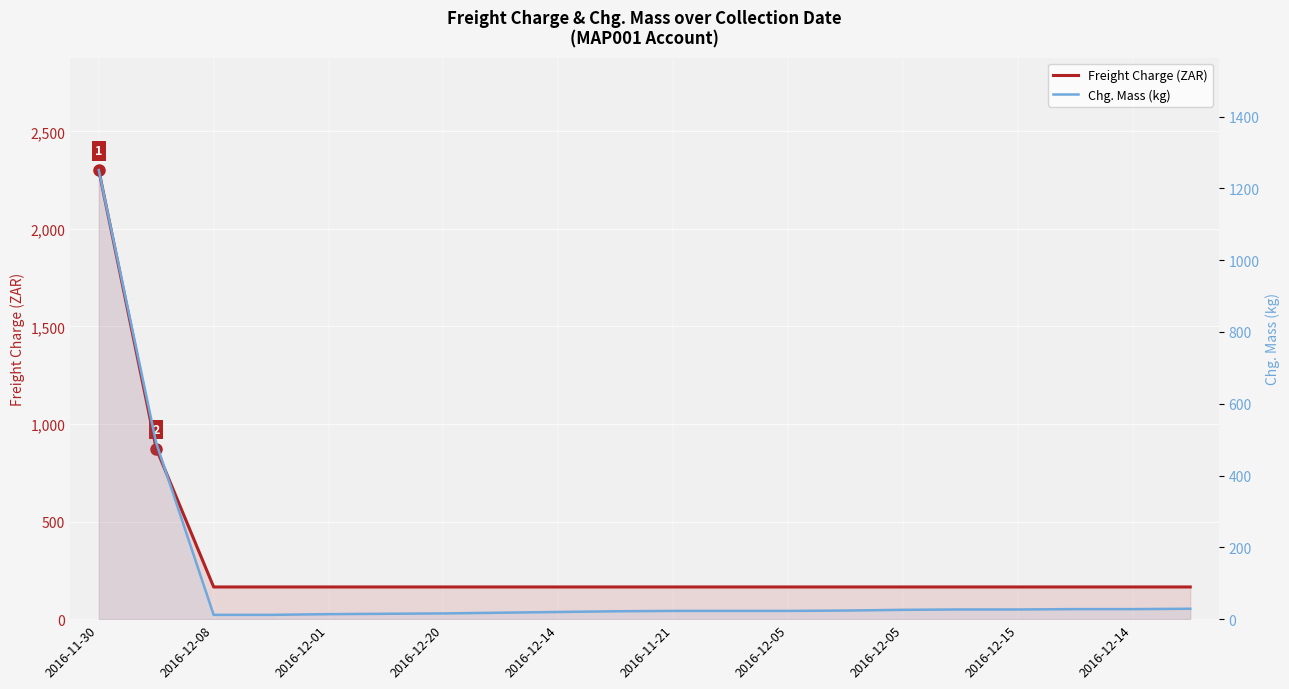

What is the sum of all Freight Charge (ZAR) values?

6145.8